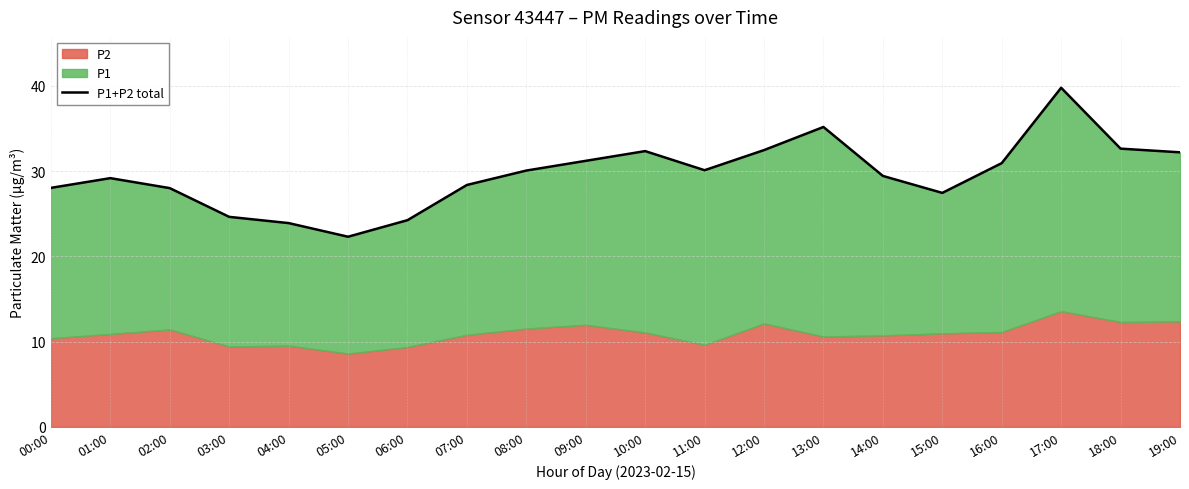

Where does the data first go above 30?

08:00